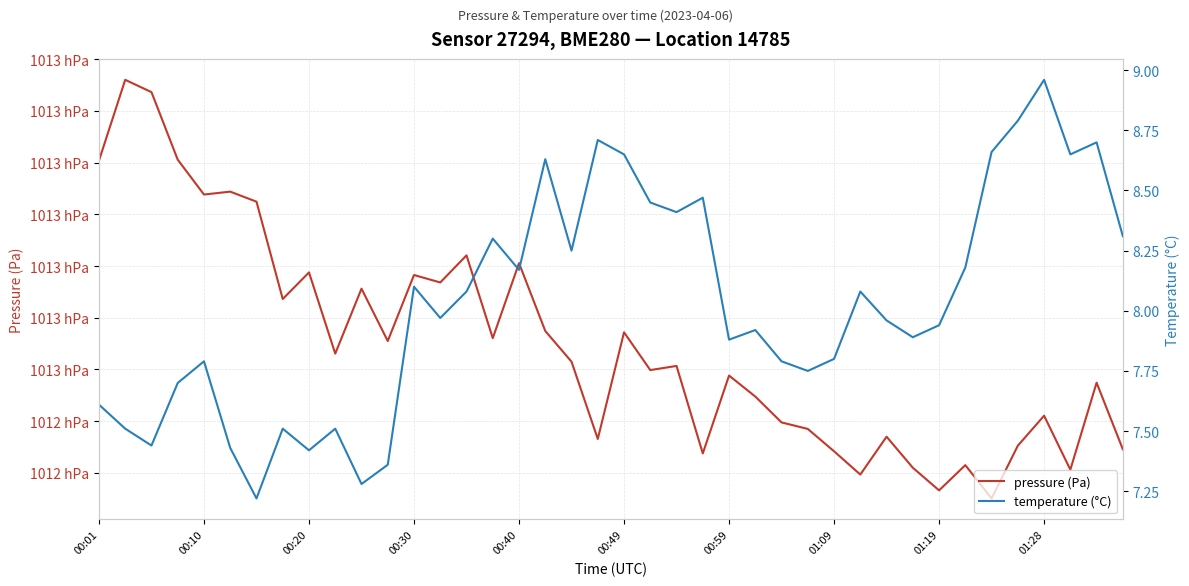

How many categories are shown in the chart?

40